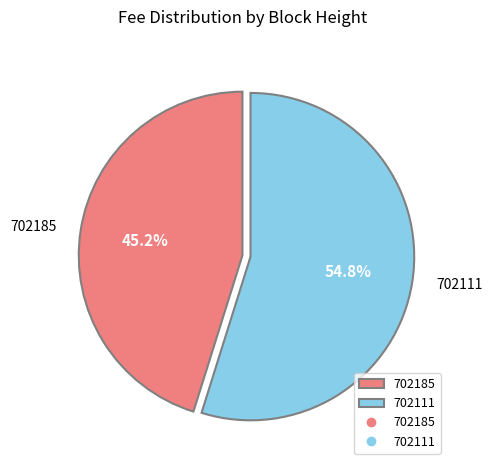

Which has a higher value, 702185 or 702111?

702111